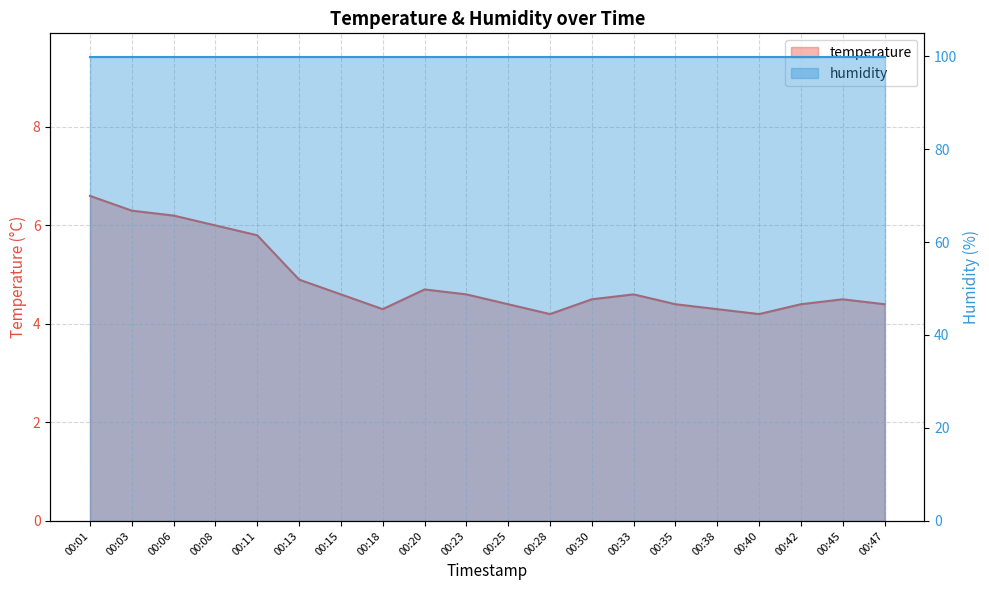

What is the value of the 15th point from the left?

4.4